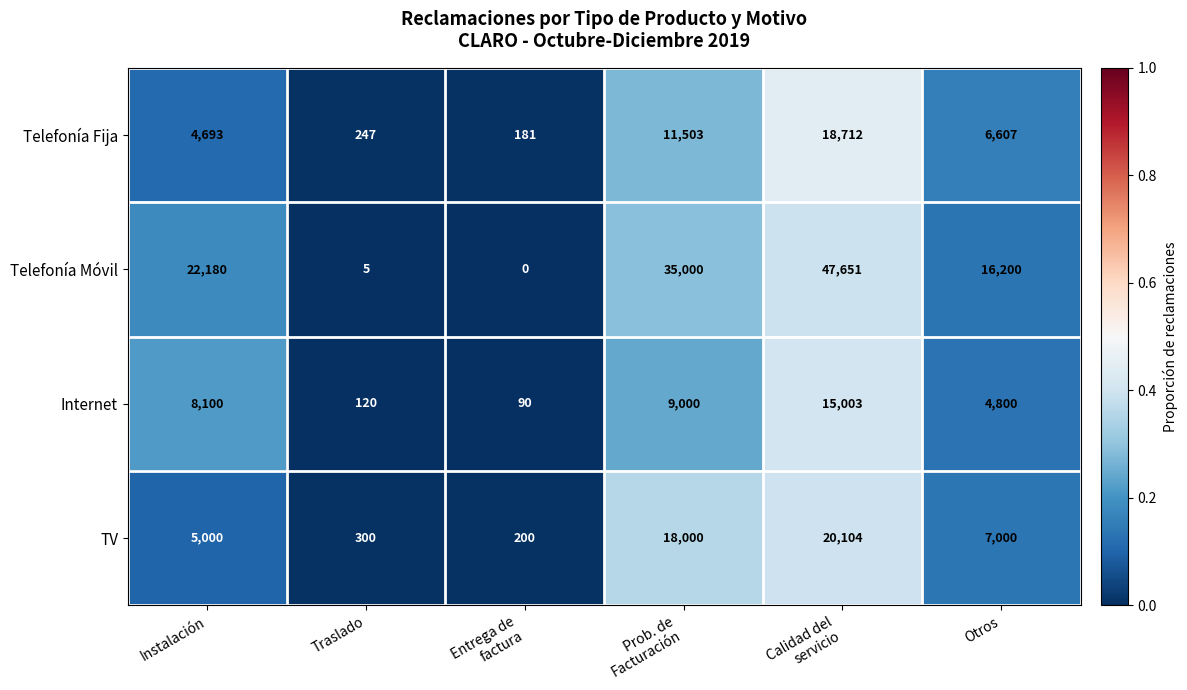

Rank the series by their maximum value, from highest to lowest.

Telefonía Móvil, TV, Telefonía Fija, Internet